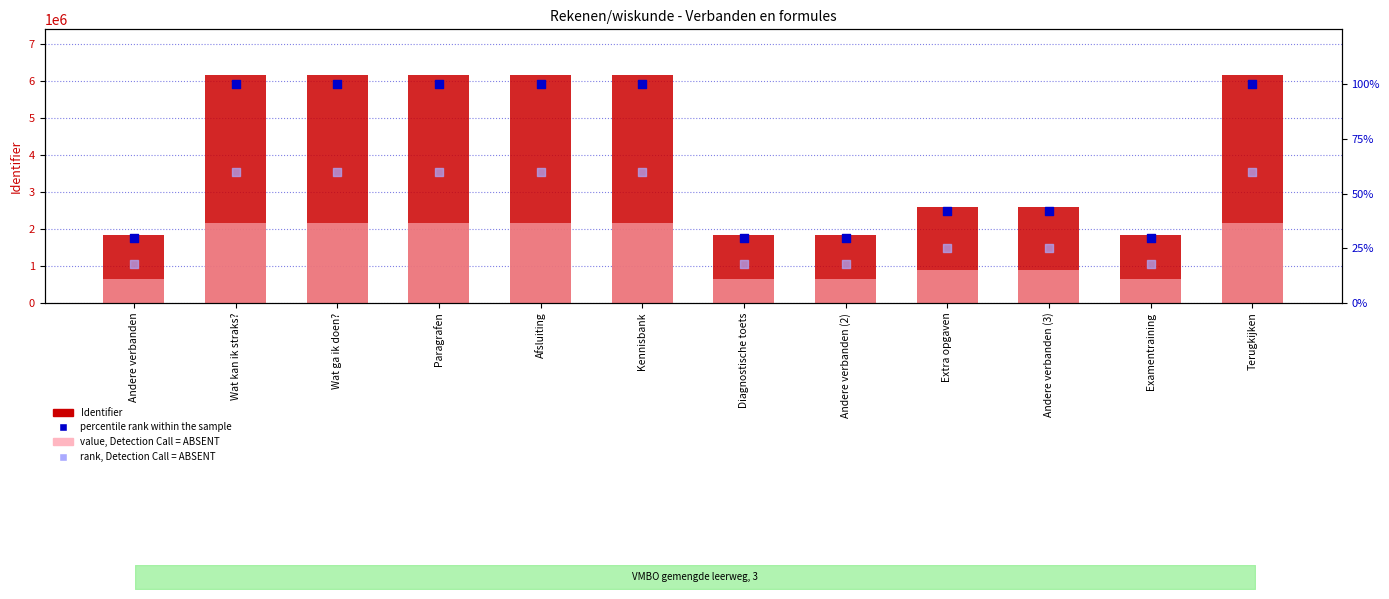

At which category is the sum across all series the highest?

Terugkijken